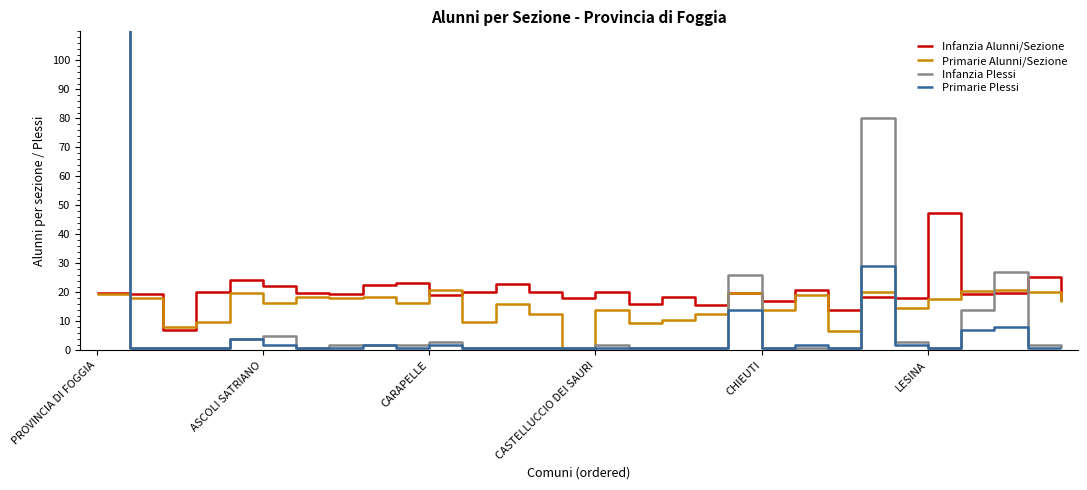

At which category is the sum across all series the highest?

PROVINCIA DI FOGGIA